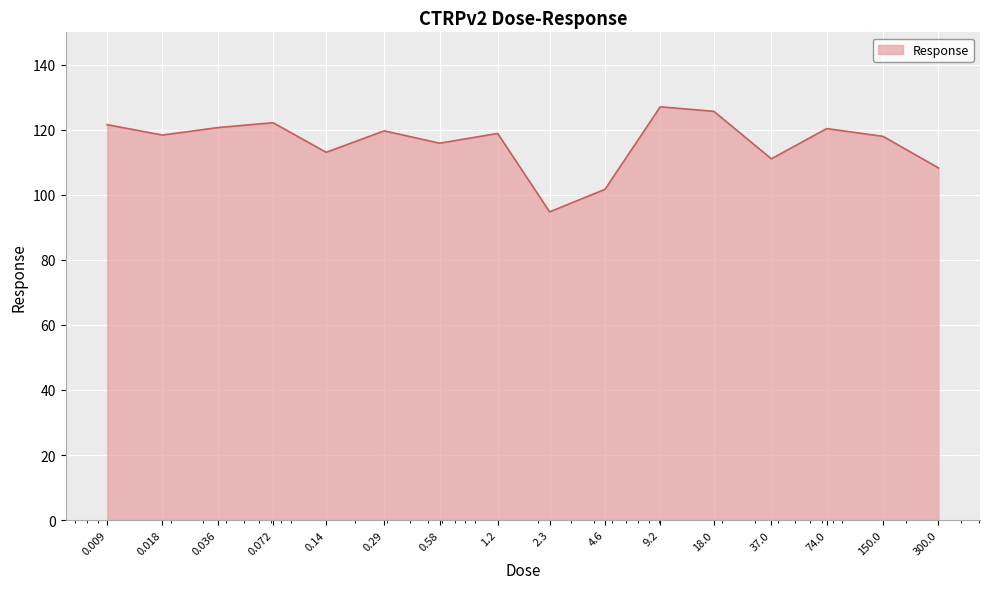

What is the minimum value shown in the chart?

94.8